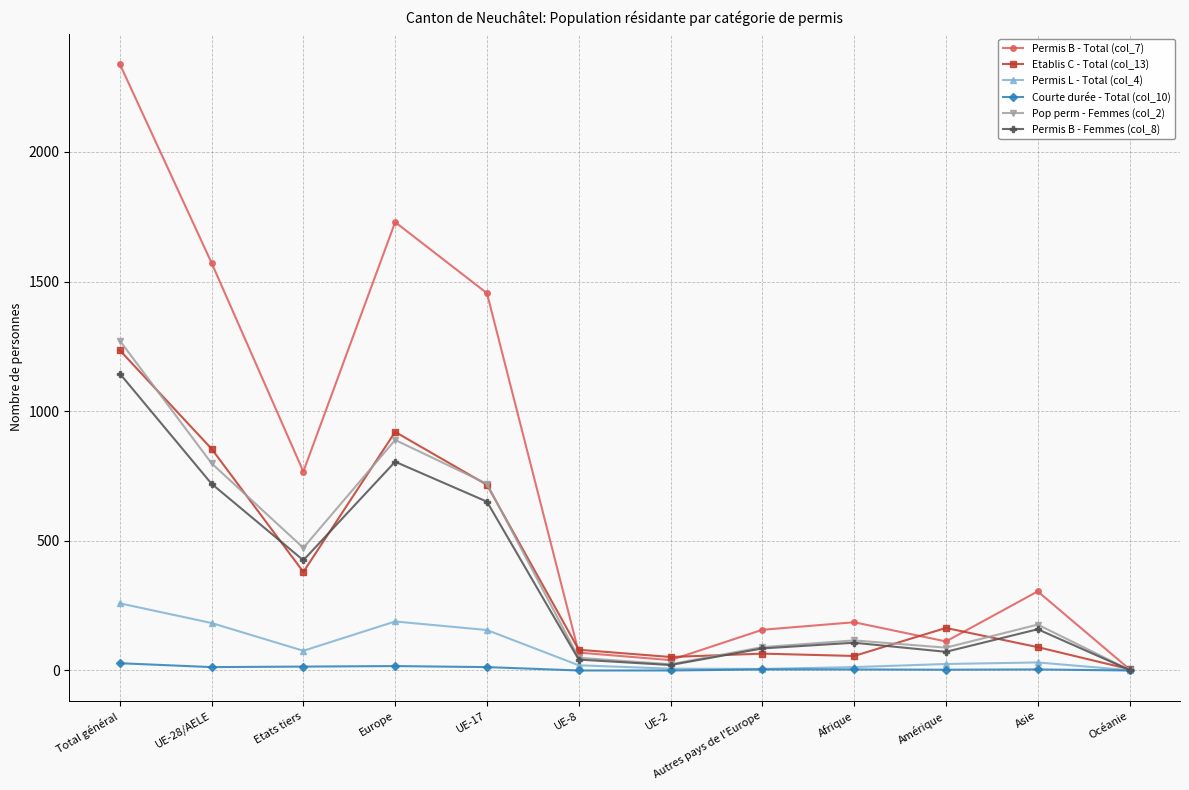

What are all the series names shown in the legend?

Permis B - Total (col_7), Etablis C - Total (col_13), Permis L - Total (col_4), Courte durée - Total (col_10), Pop perm - Femmes (col_2), Permis B - Femmes (col_8)